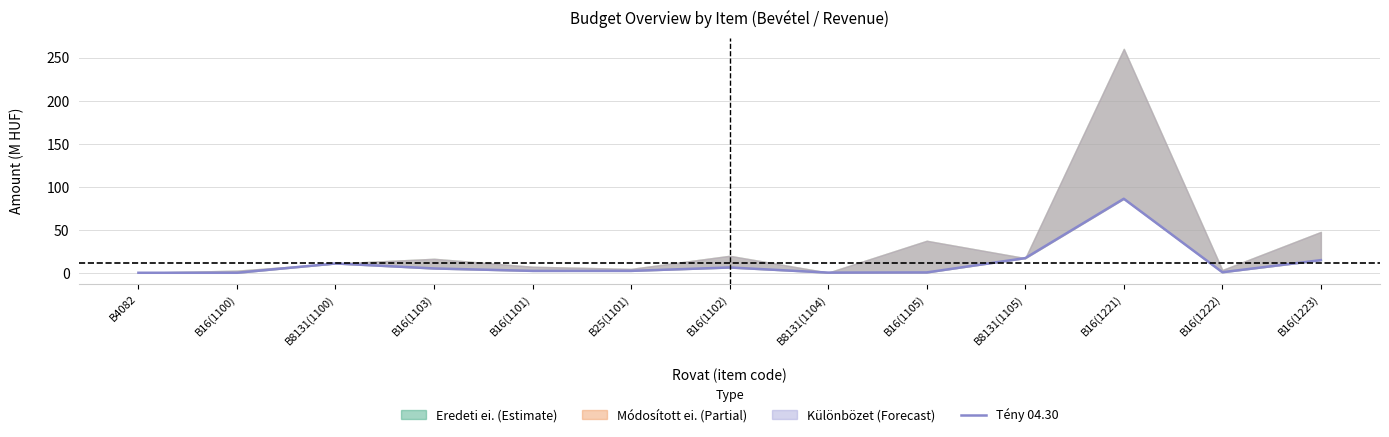

At which category does the chart reach its minimum across all series?

B16(1100)